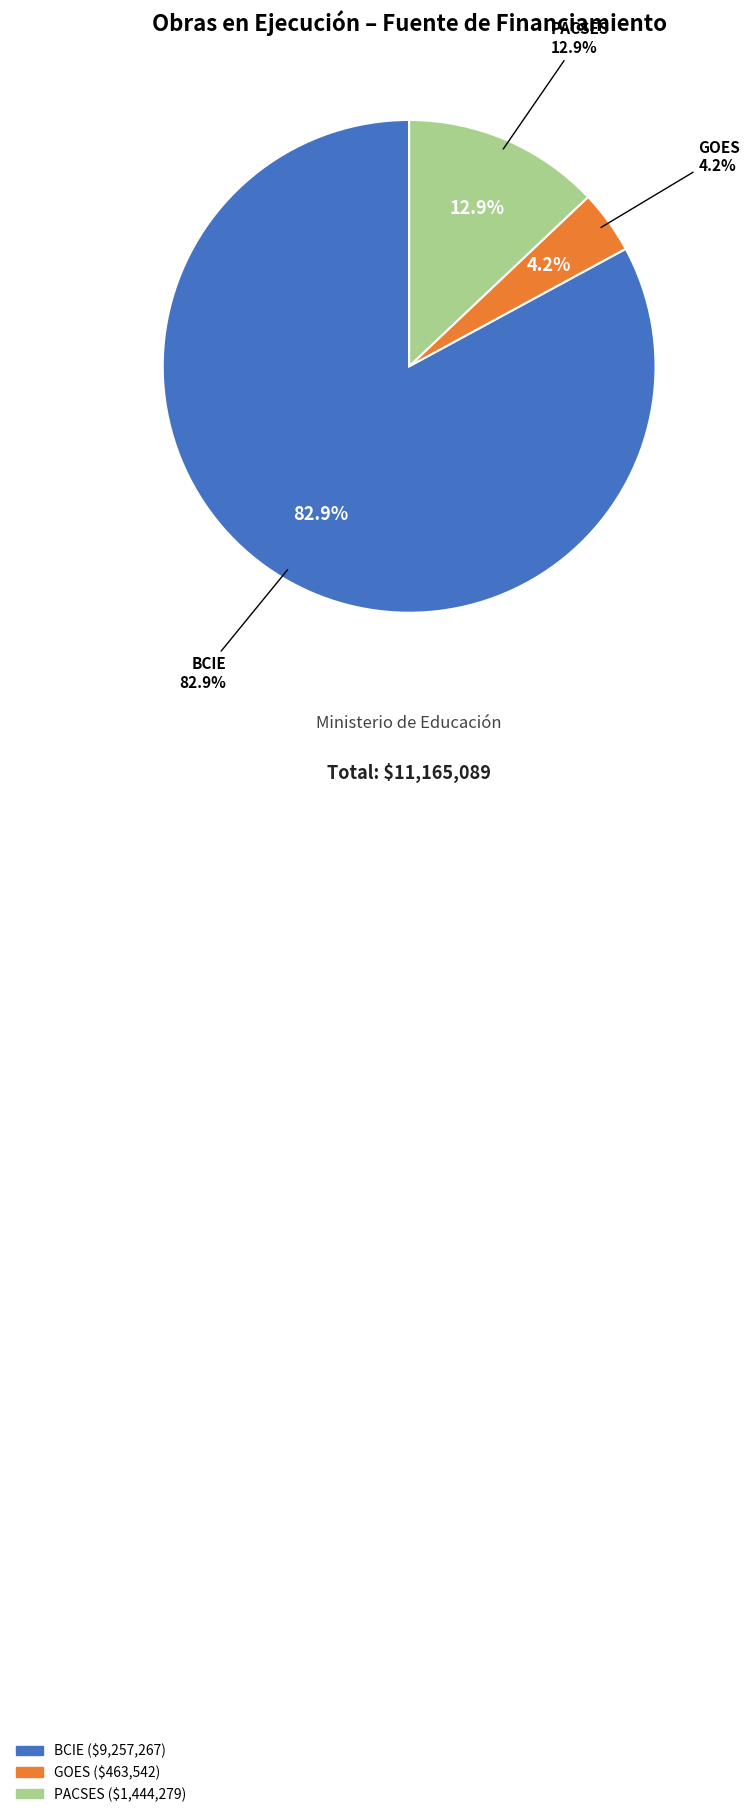

Does PACSES represent more than half of the total?

No